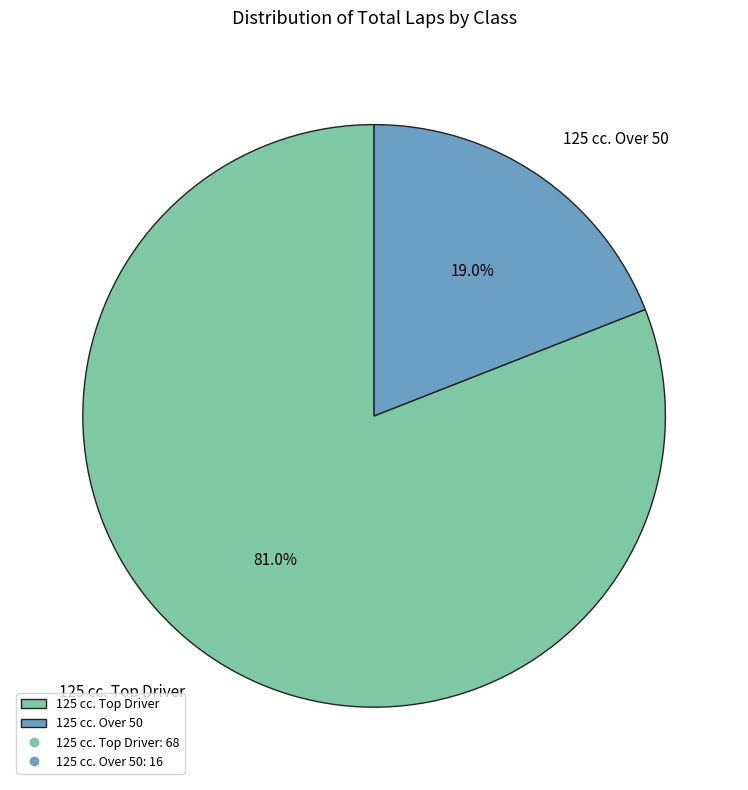

Count the number of slices in the pie.

2